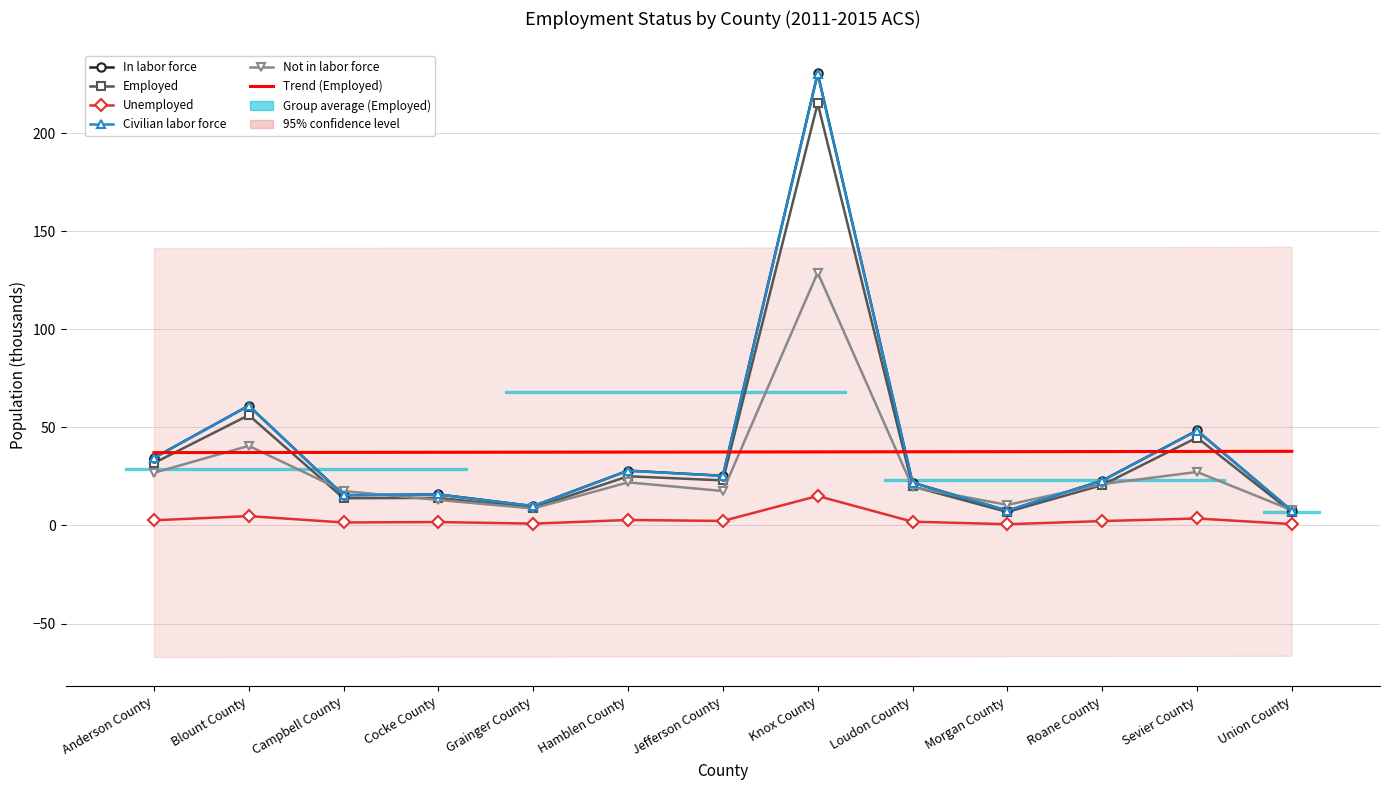

What position from the right is Sevier County?

2